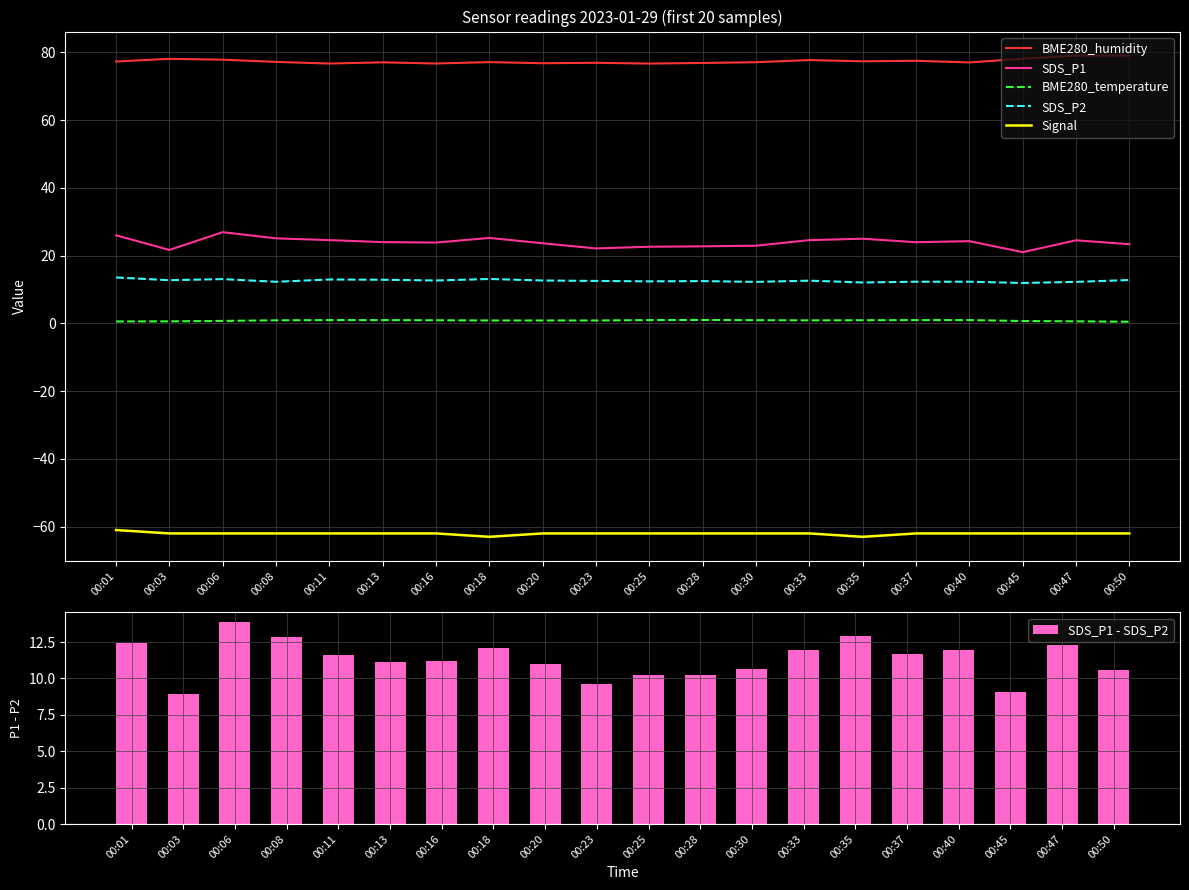

How many values in the SDS_P1 - SDS_P2 series are below 11?

8